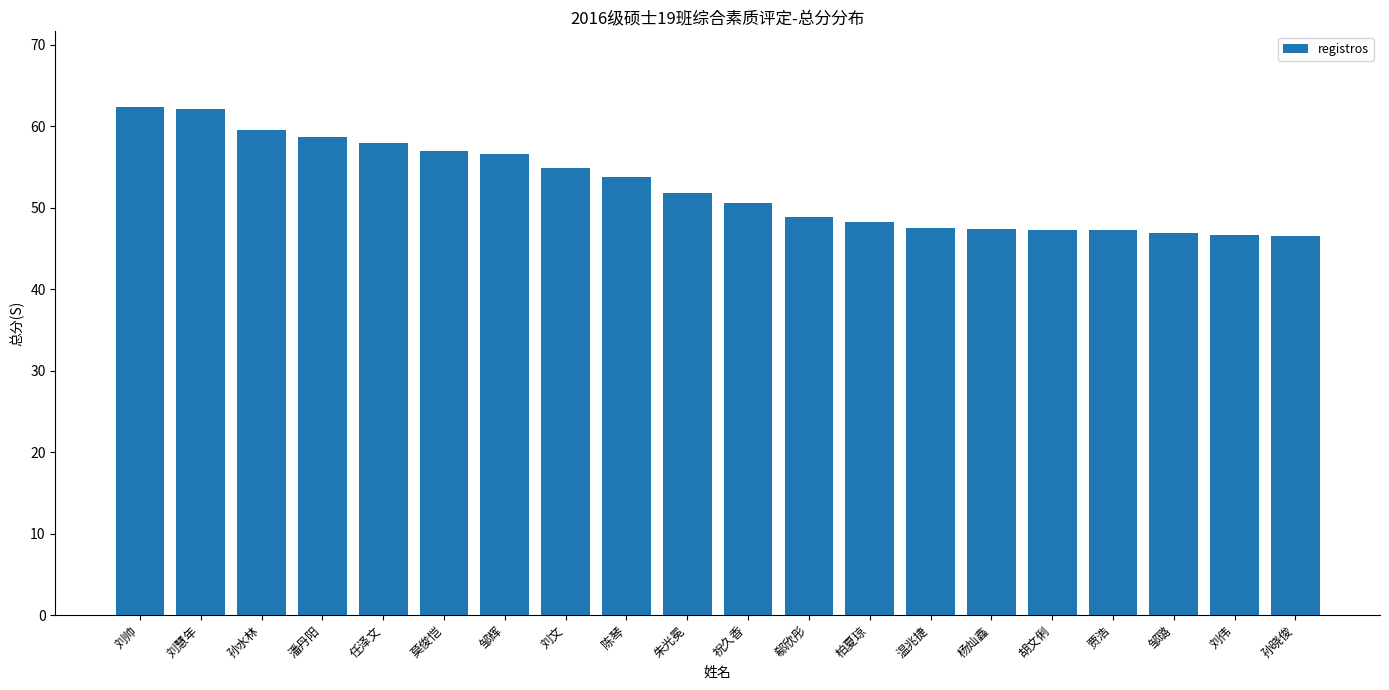

How many bars are there in total?

20